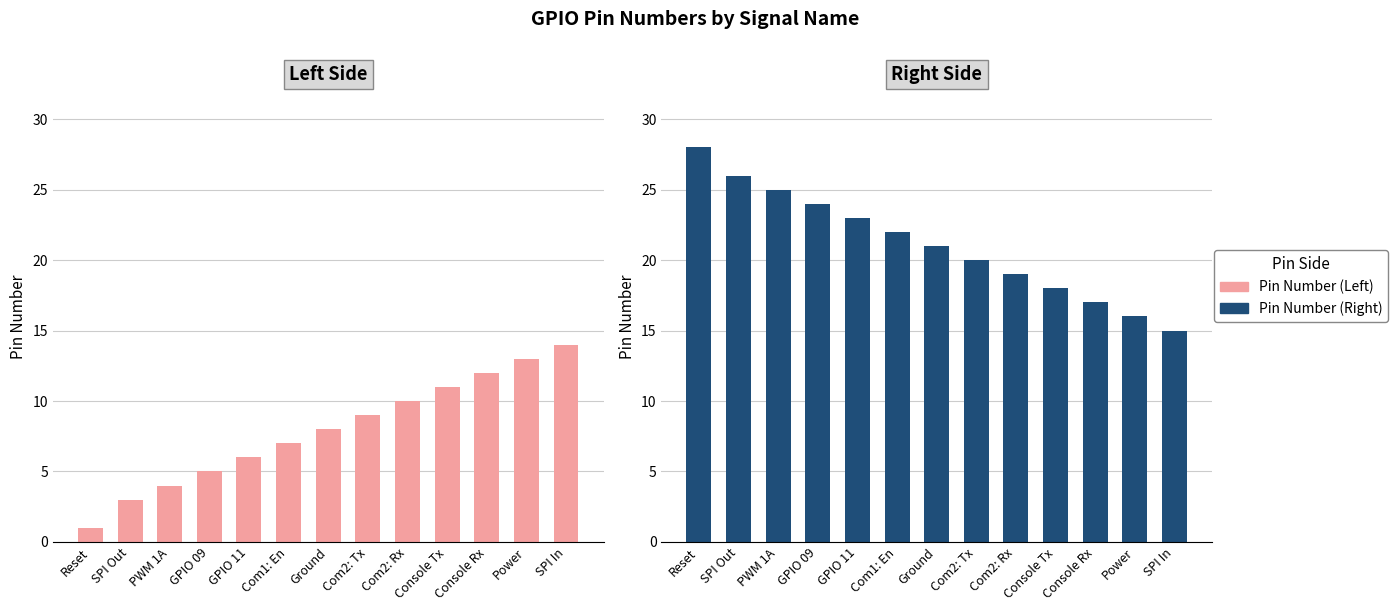

Which has a higher value, GPIO 09 or Com2: Tx?

Com2: Tx